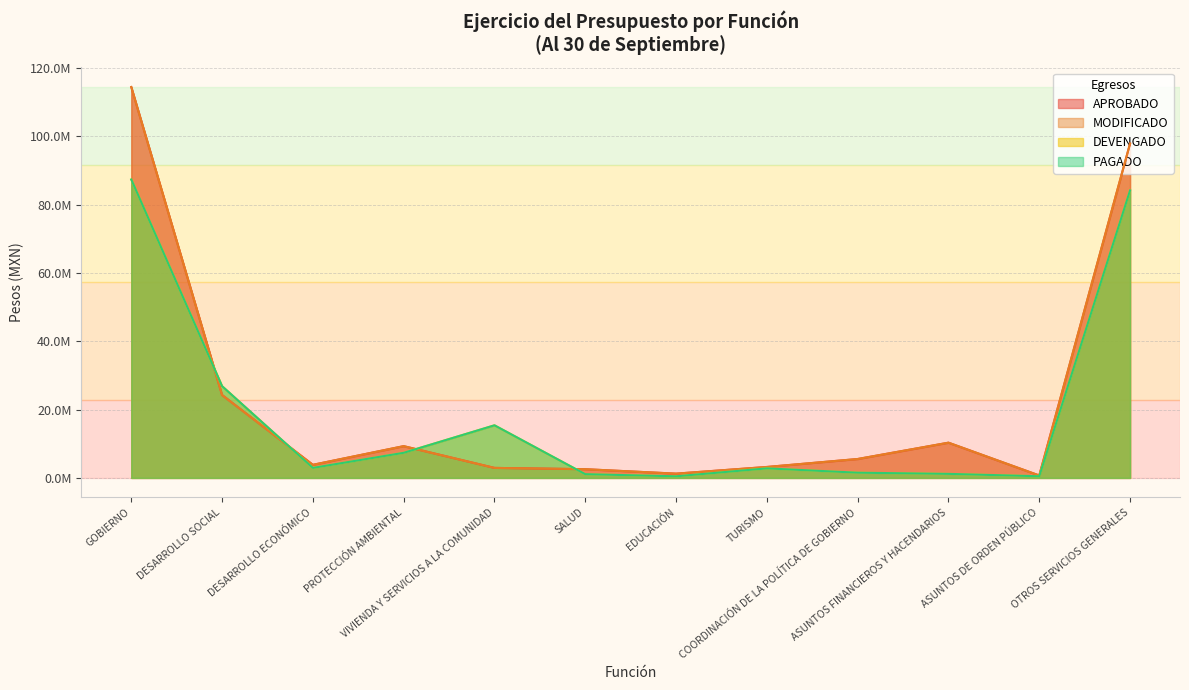

Which series has the largest total across all categories?

APROBADO